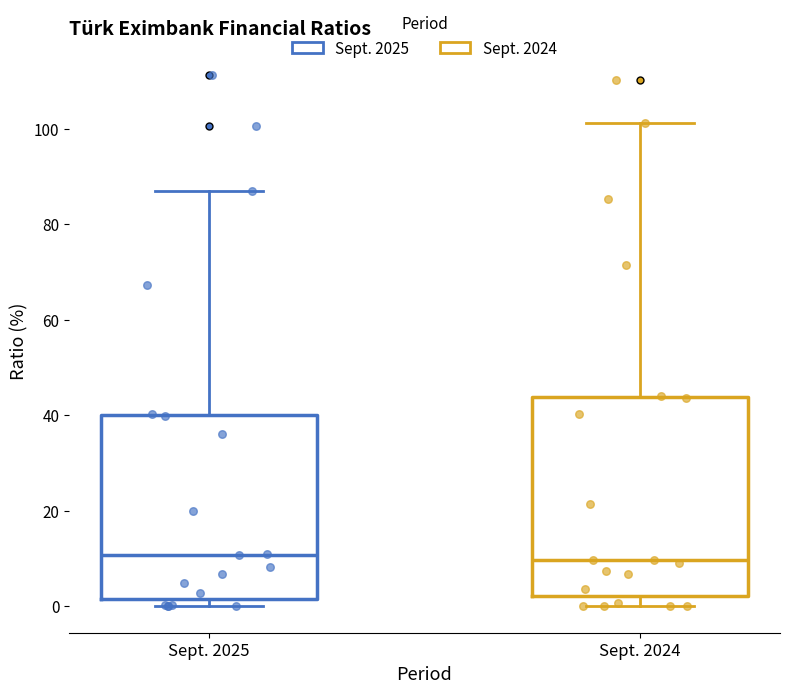

Comparing the boxes themselves (not the whiskers), which one is the tallest?

Sept. 2024